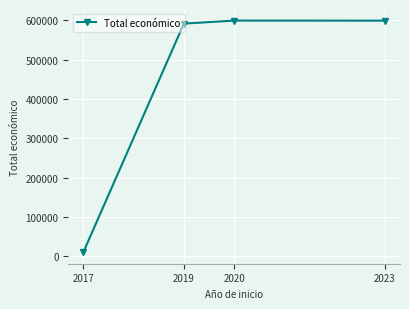

Which label corresponds to the smallest value in the chart?

2017